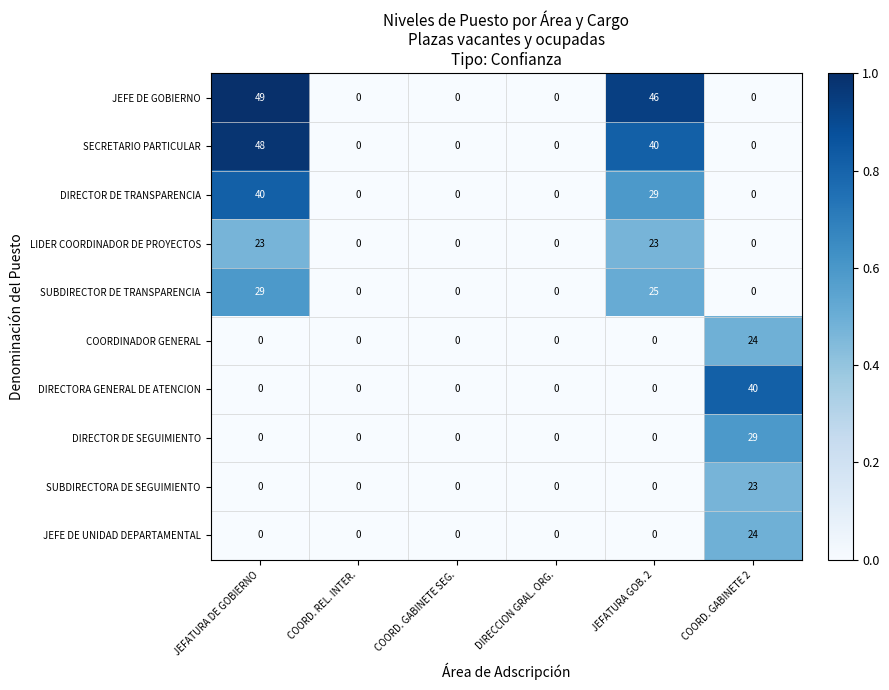

Which series has the largest total across all categories?

JEFE DE GOBIERNO